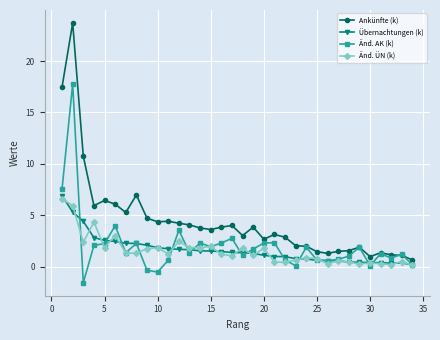

Which series has the widest spread of values?

Ankünfte (k)